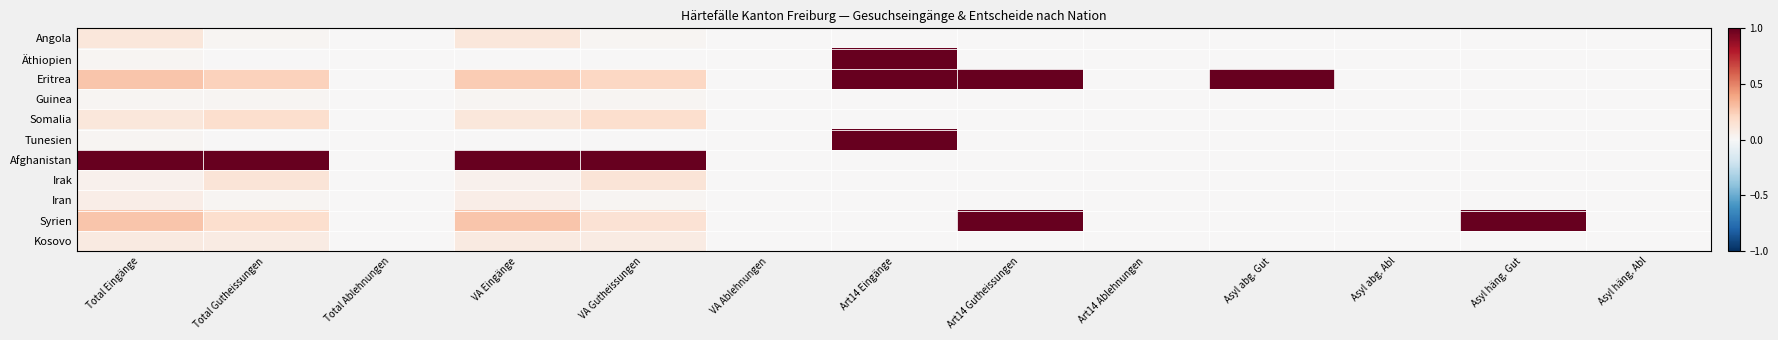

Which category has the highest value across all series?

Art14 Eingänge